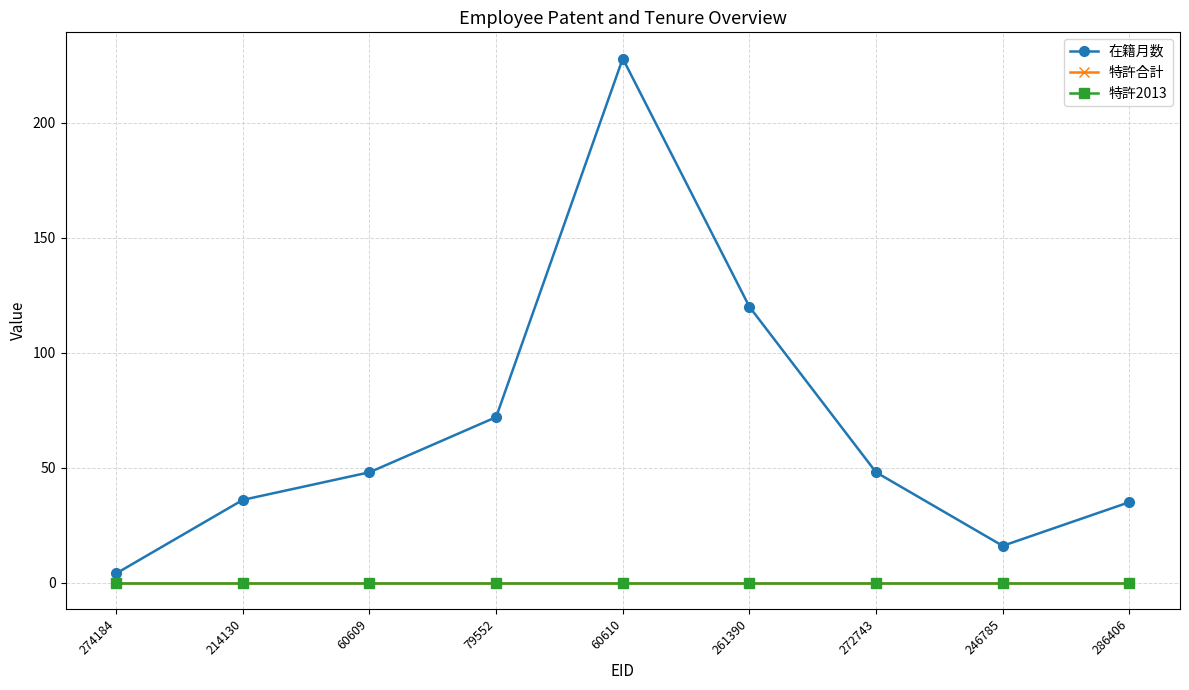

Rank the series by their maximum value, from highest to lowest.

在籍月数, 特許合計, 特許2013